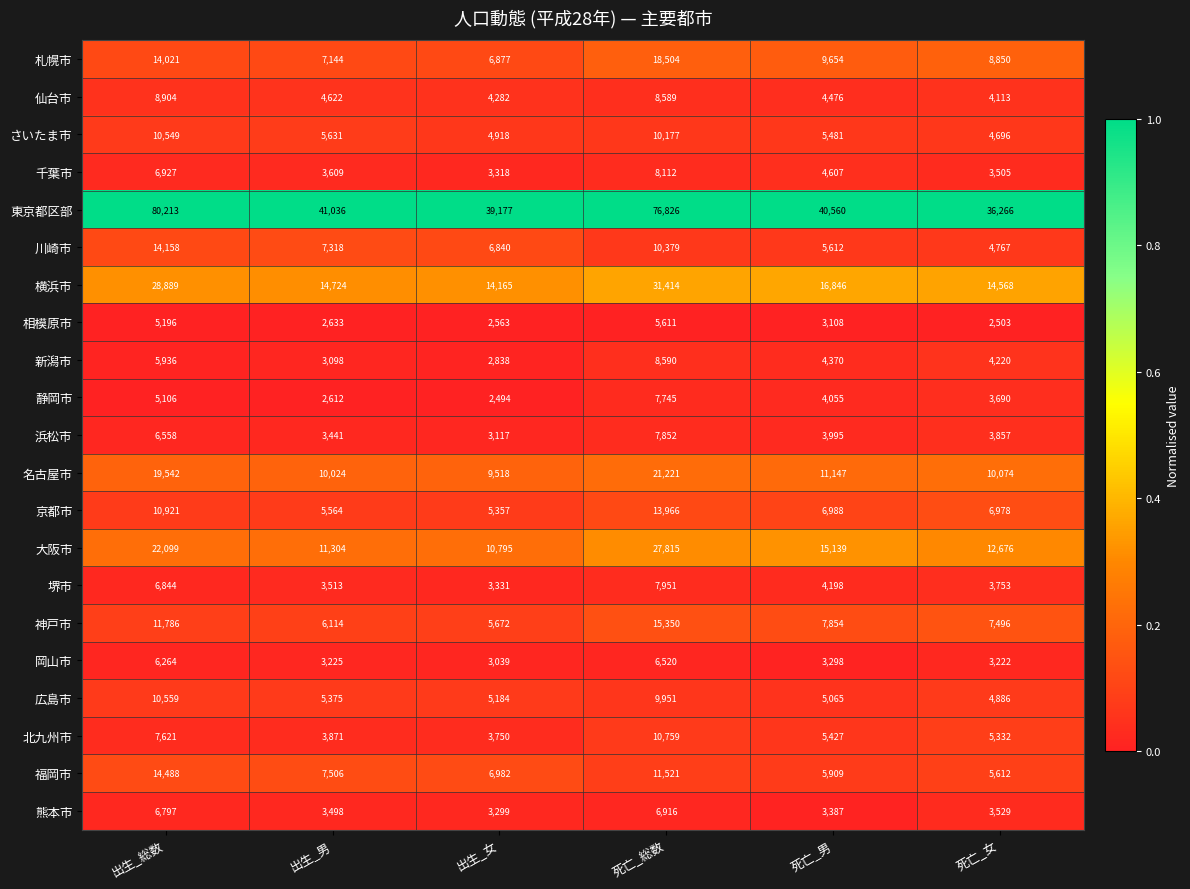

Which series changed the most between 出生_男 and 死亡_女?

東京都区部